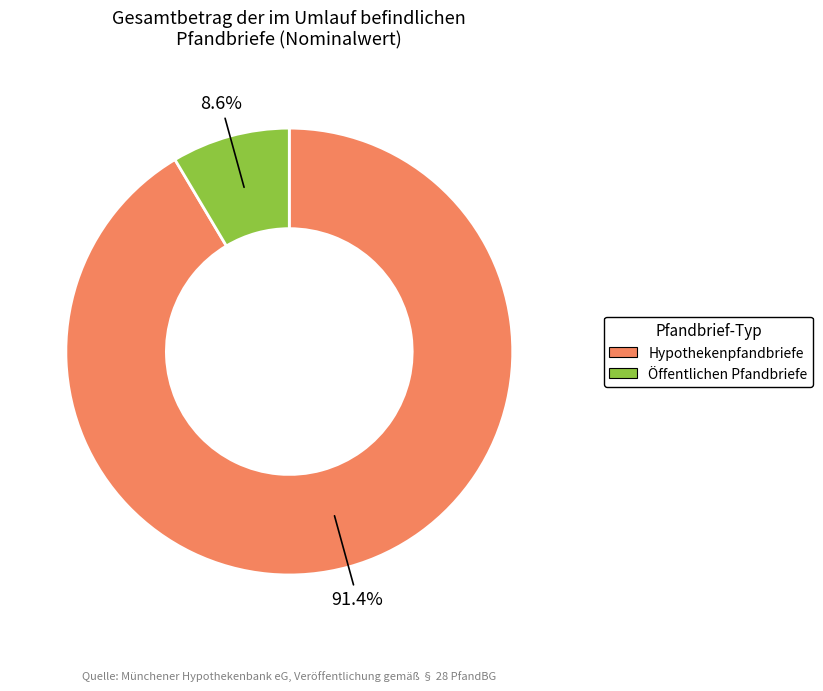

What is the smallest slice in the pie chart?

Öffentlichen Pfandbriefe